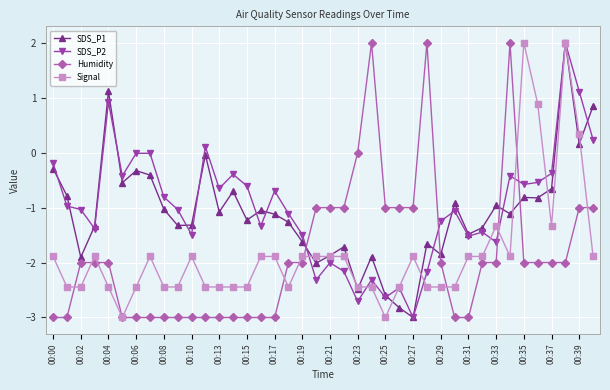

How many lines are shown in the chart?

4